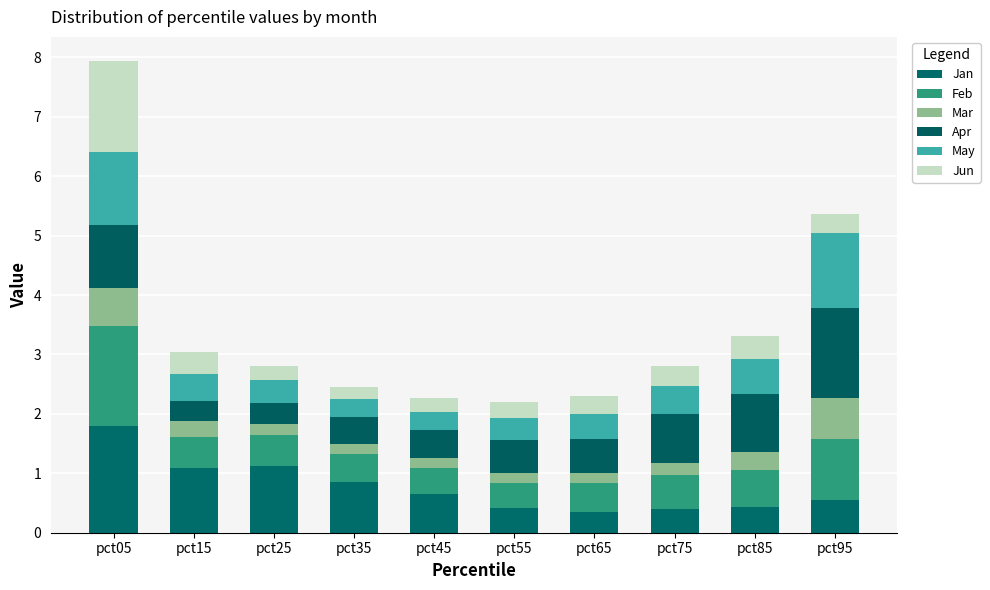

Rank the series at pct25 from lowest to highest value.

Mar, Jun, Apr, May, Feb, Jan